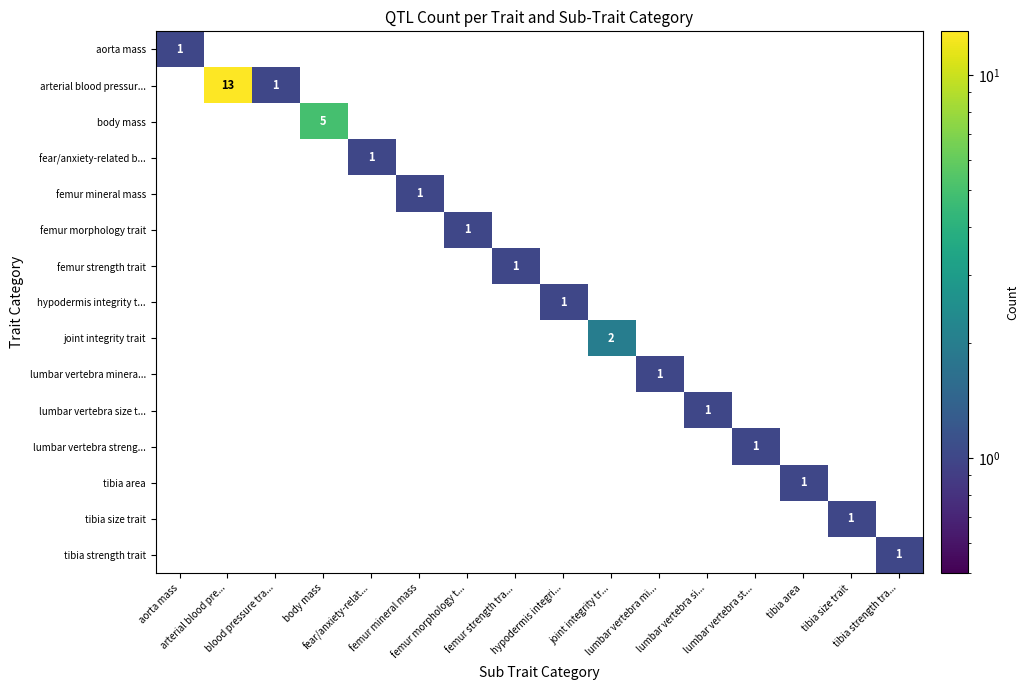

How many values in hypodermis integrity t... are above zero?

1